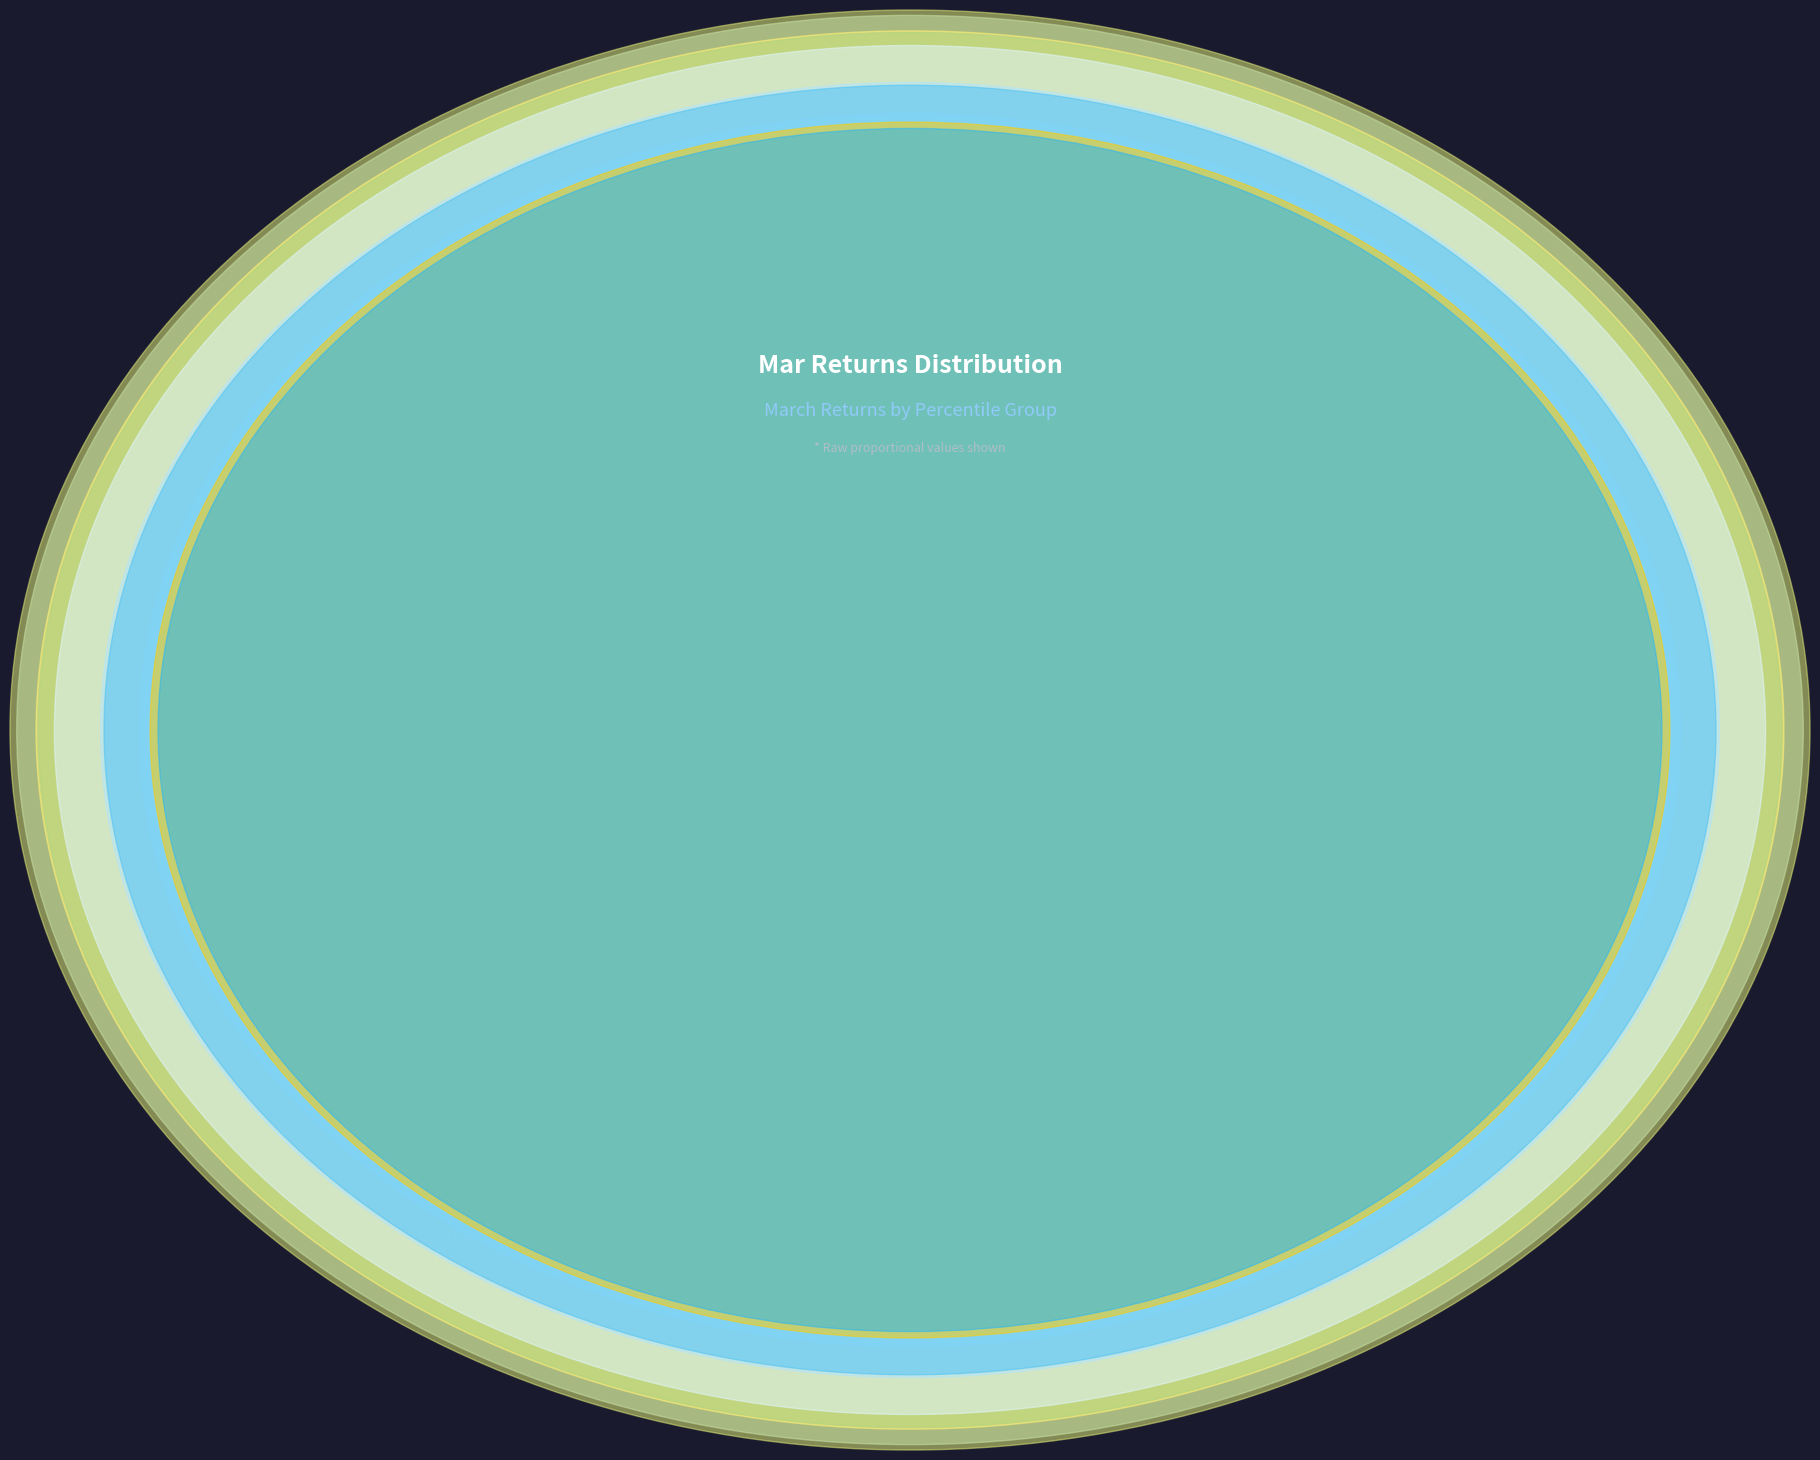

What is the total percentage of pct15 and pct25?

18.0%